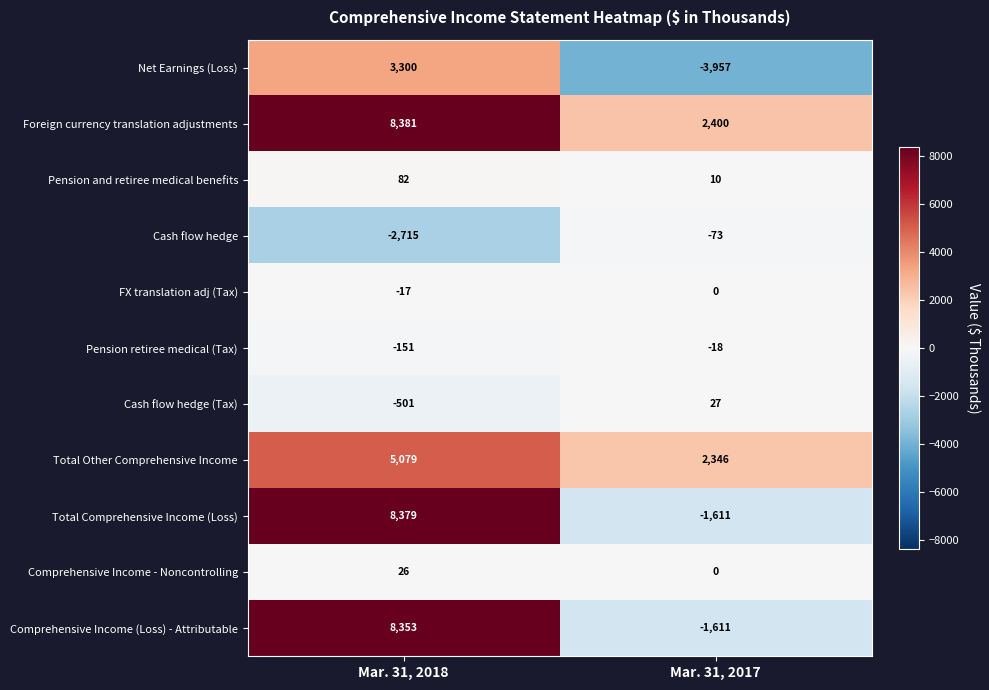

At which label is Total Other Comprehensive Income closest to 3712?

Mar. 31, 2017